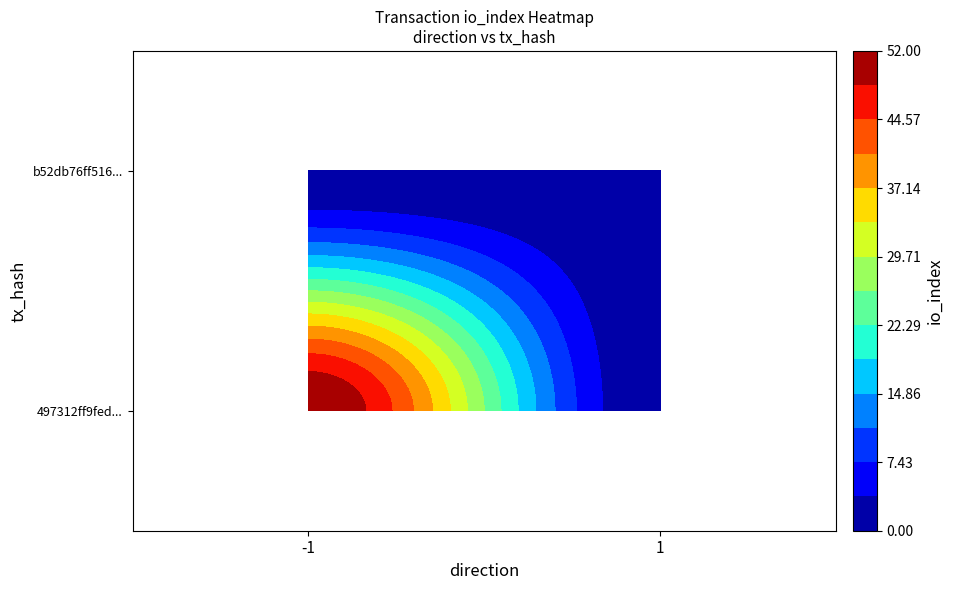

Which label corresponds to the largest value in the chart?

-1